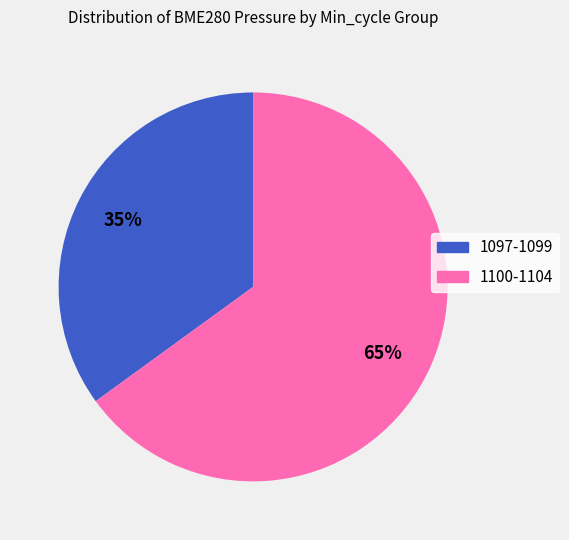

Count the number of slices in the pie.

2